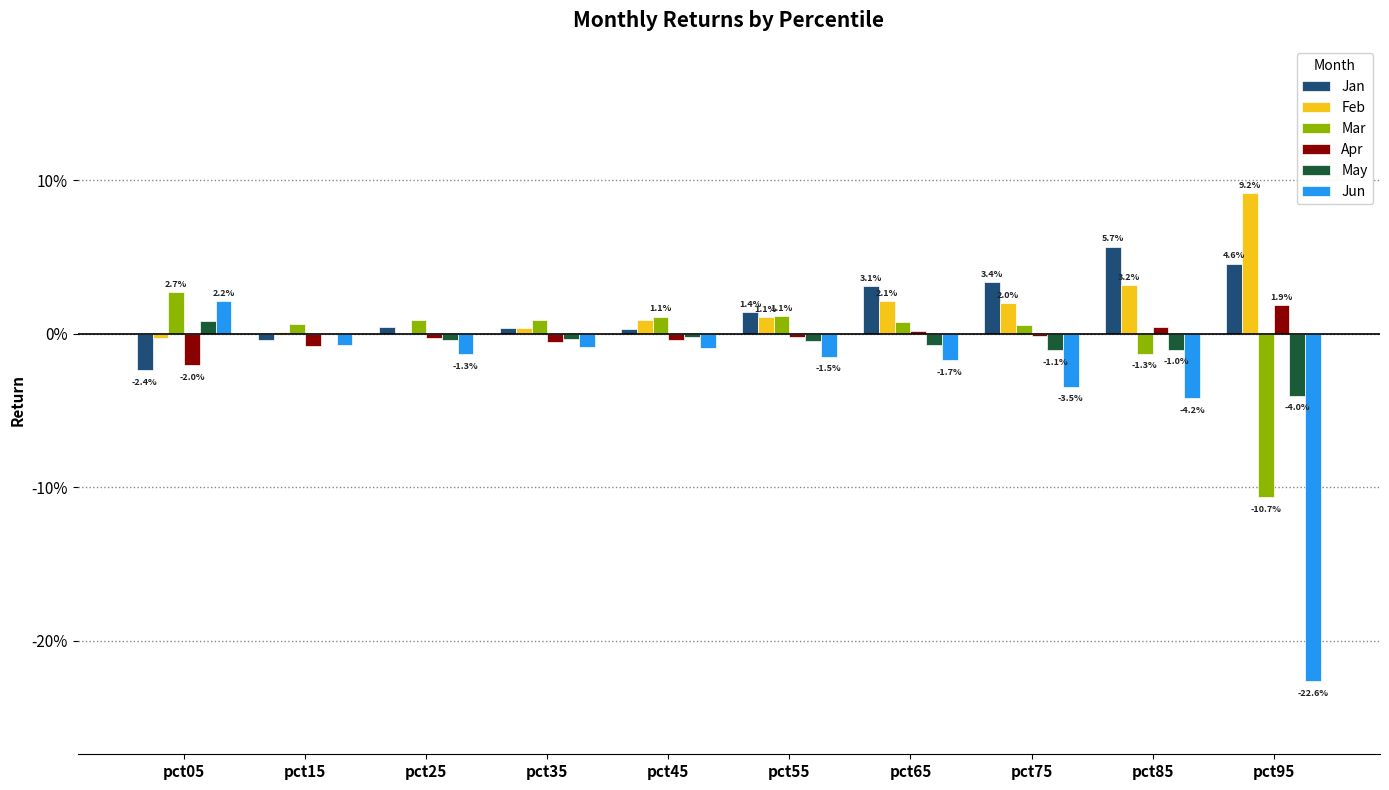

What is the greatest value displayed?

0.1